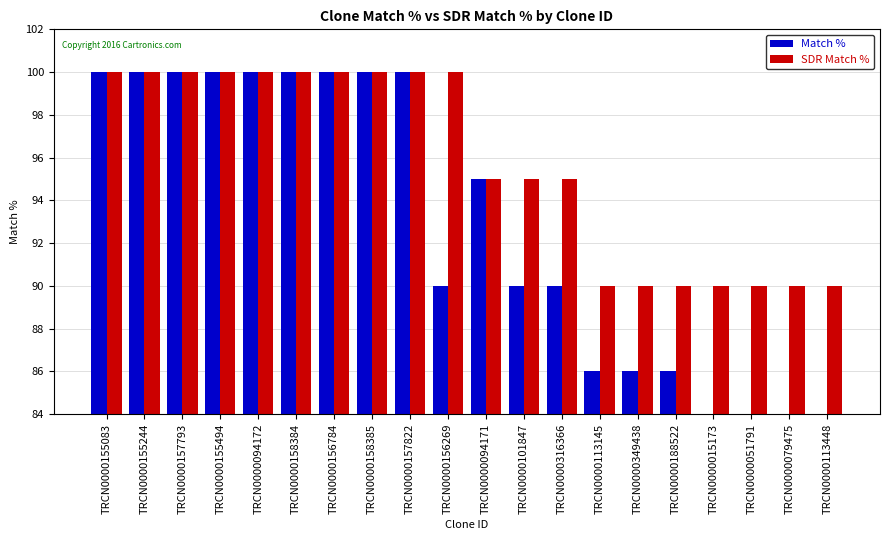

How many groups of bars are there?

20